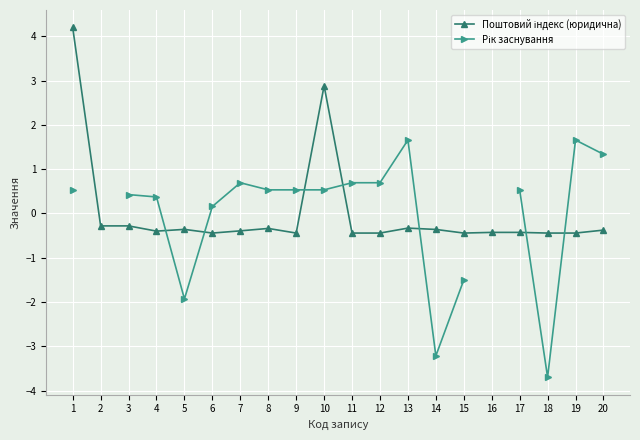

What is the value of the Рік заснування point at the 9th from the left?

0.5